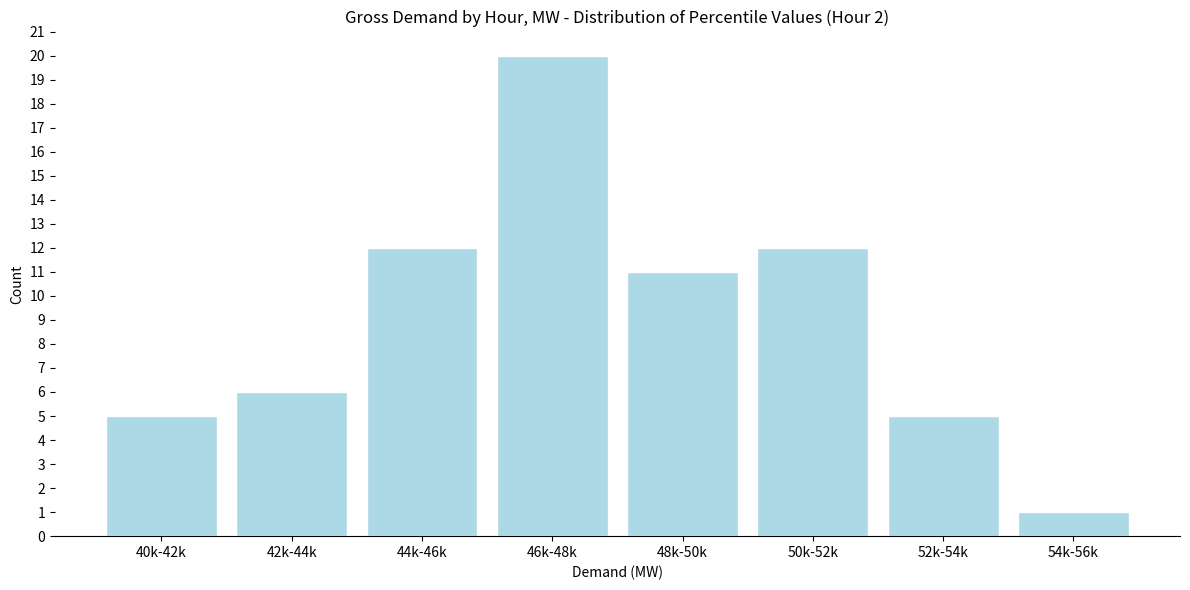

Reading right to left, what are all the values shown in this chart?

54k-56k=1	52k-54k=5	50k-52k=12	48k-50k=11	46k-48k=20	44k-46k=12	42k-44k=6	40k-42k=5